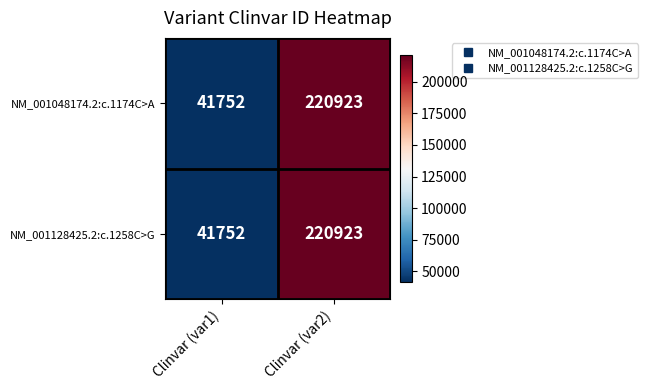

At which label is NM_001128425.2:c.1258C>G closest to 131337?

Clinvar (var1)